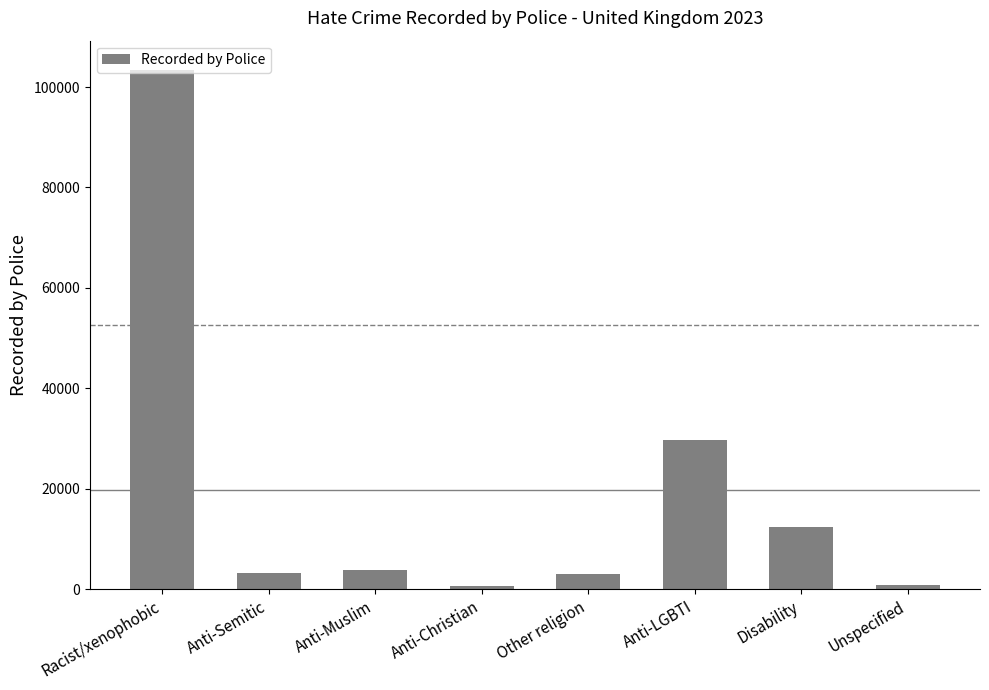

What is the maximum value shown in the chart?

103405